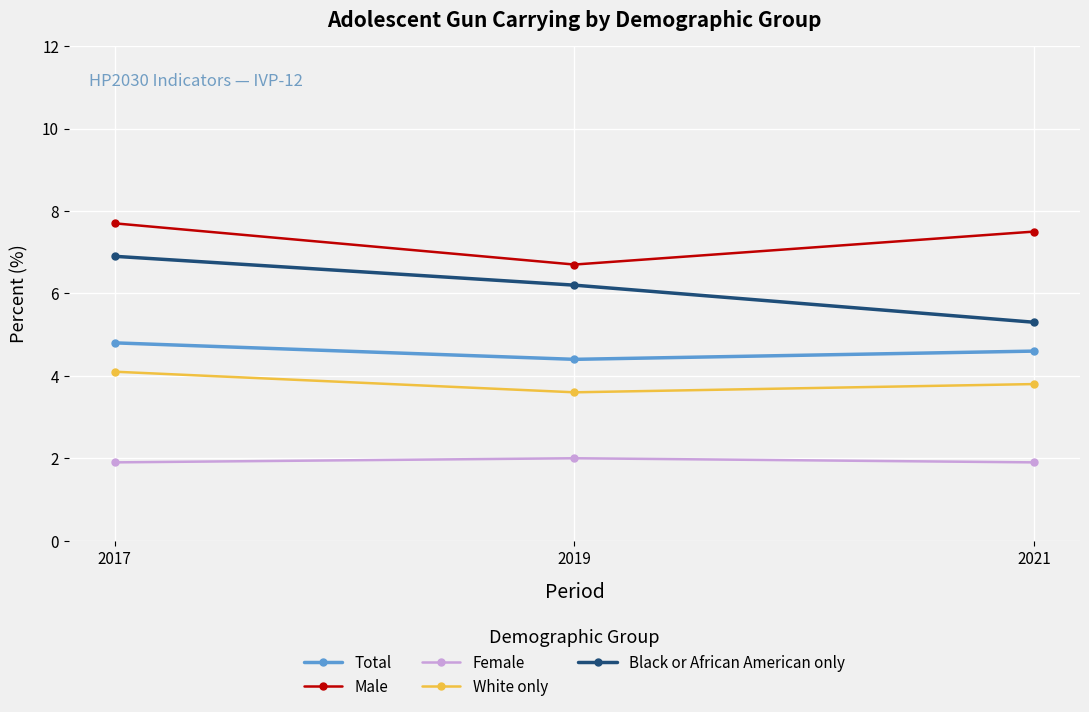

What is the difference between the highest and lowest values at 2019?

4.7